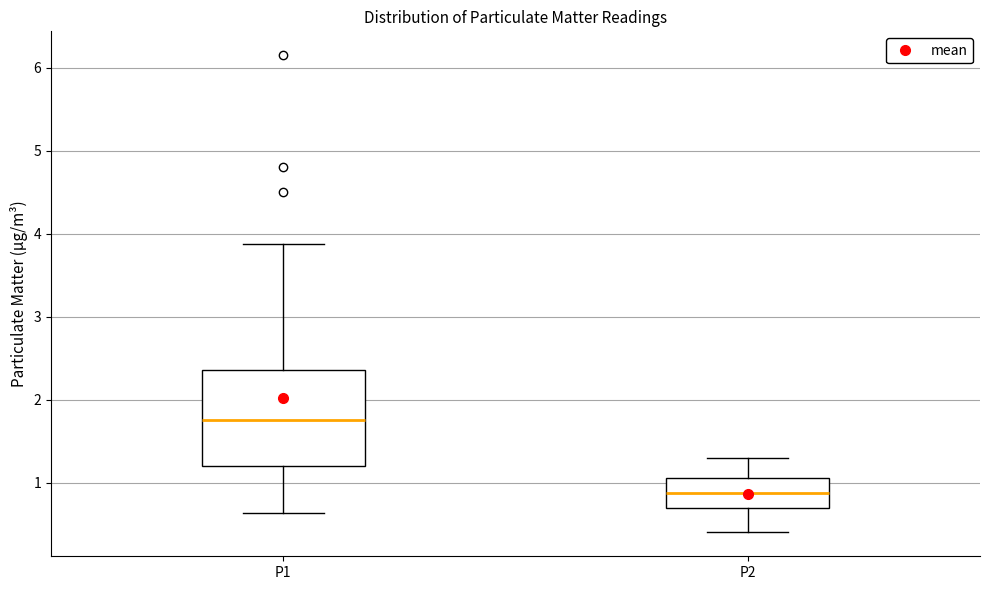

Reading left to right, read every box against the y-axis: the position of its median line, the range the box covers, and the ends of its whiskers. The values are not printed on the chart, so give them approximately, as read against the axis.

P1: median 1.8, box 1.2 to 2.4, whiskers 0.6 to 3.9
P2: median 0.9, box 0.7 to 1.1, whiskers 0.4 to 1.3